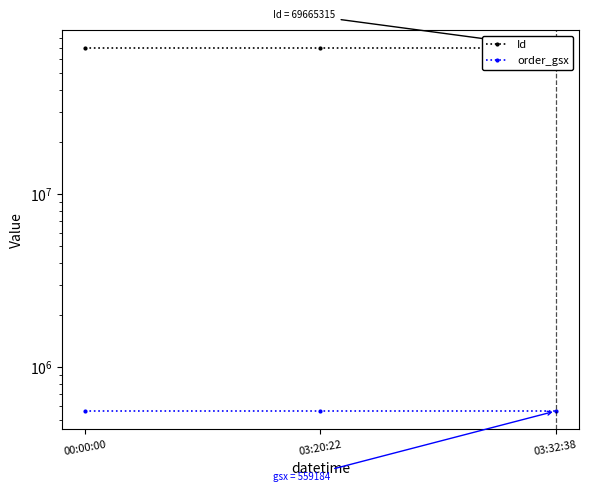

Reading left to right, what are all the values shown in this chart?

Id: 69665315	69665316	69665314
order_gsx: 559184	559184	559184